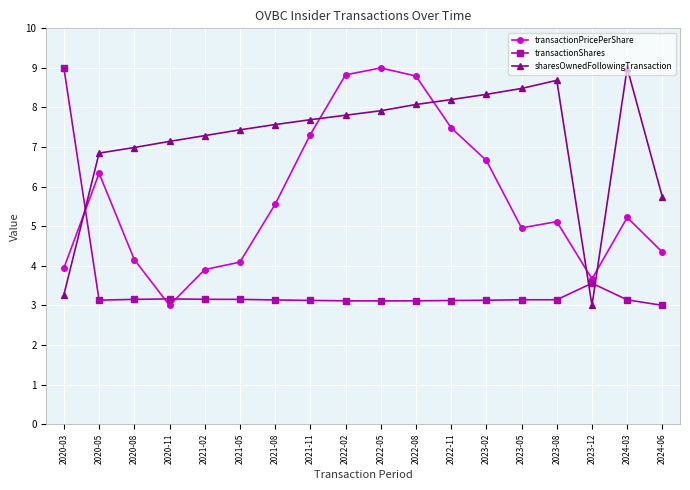

What is the sum of the sharesOwnedFollowingTransaction values at 2024-06 and 2021-11?

13.4